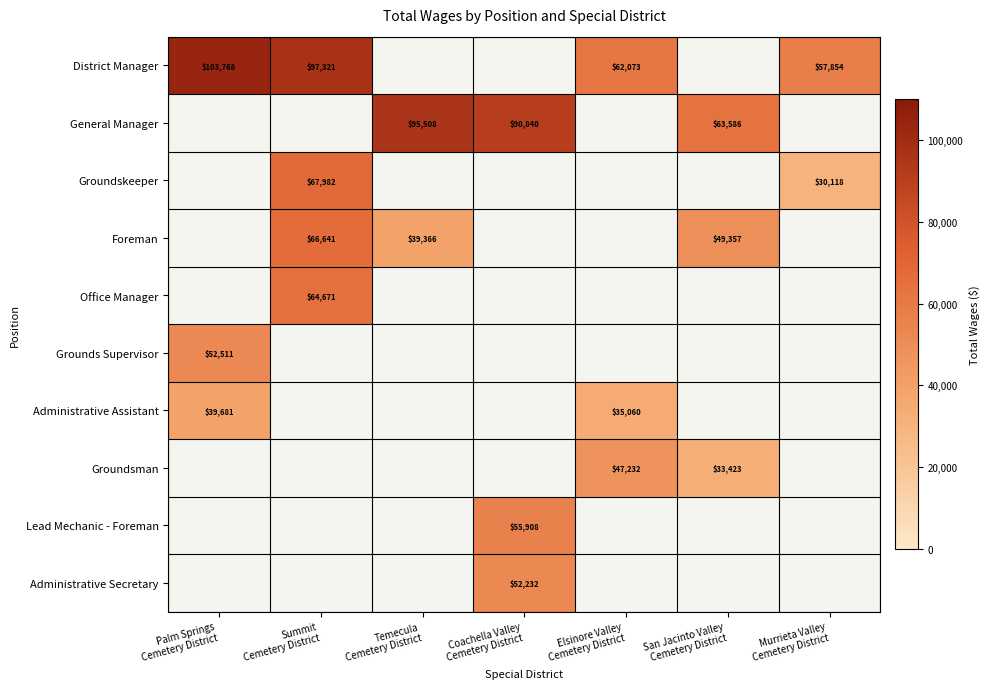

Which category has the highest value across all series?

Palm Springs
Cemetery District